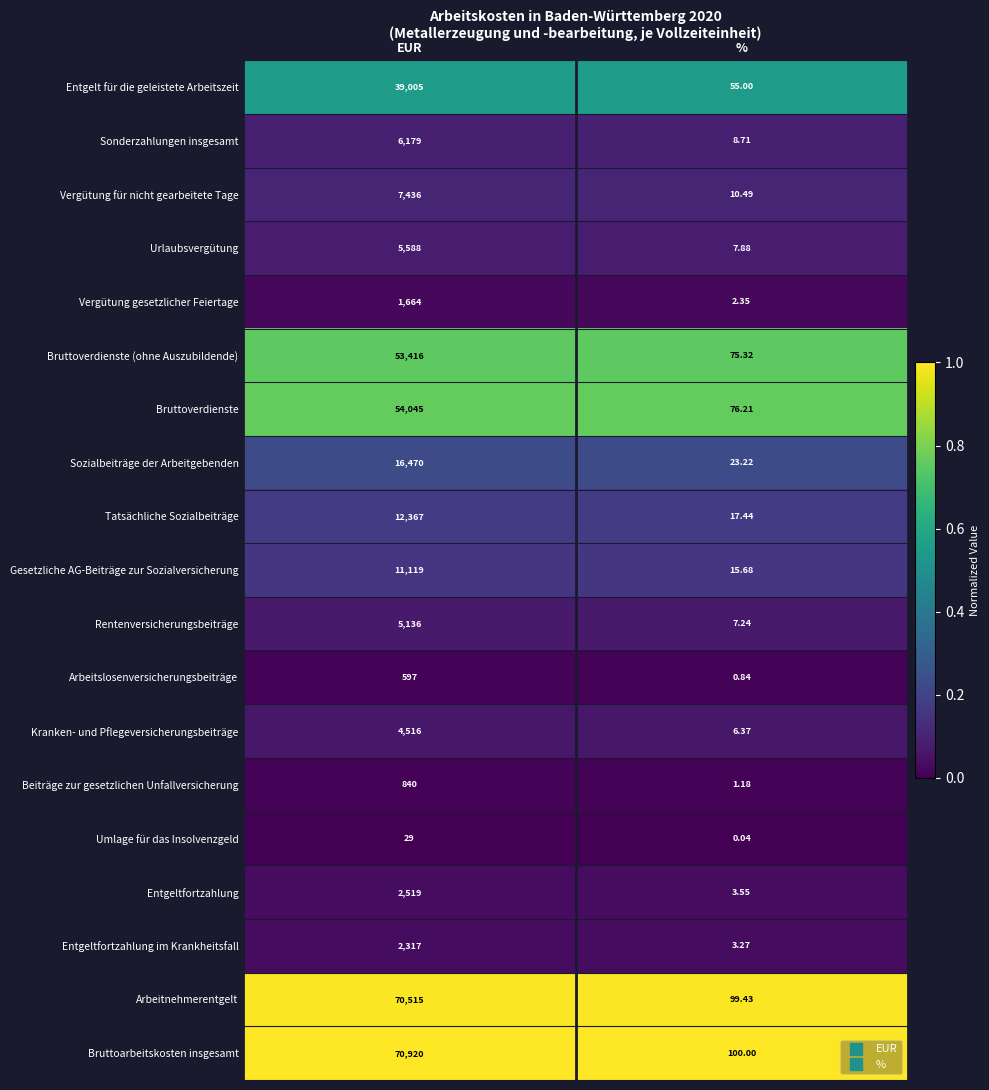

Between EUR and %, which series saw the biggest shift?

Bruttoarbeitskosten insgesamt